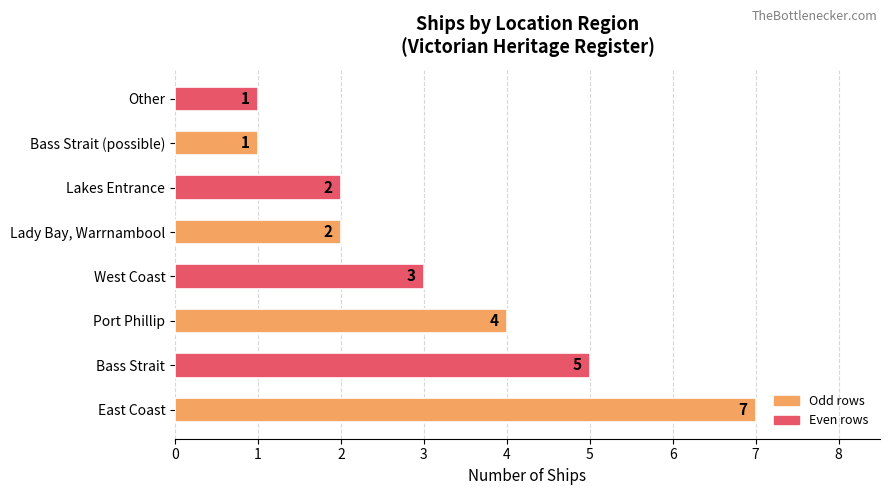

Which has a higher value, East Coast or Other?

East Coast